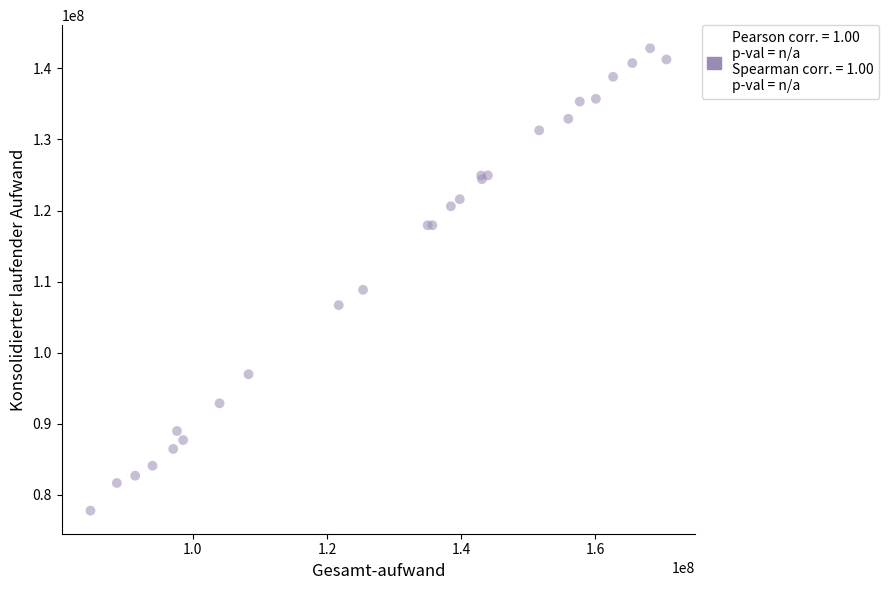

What Y value in the scatter plot is closest to 110300273?

108845358